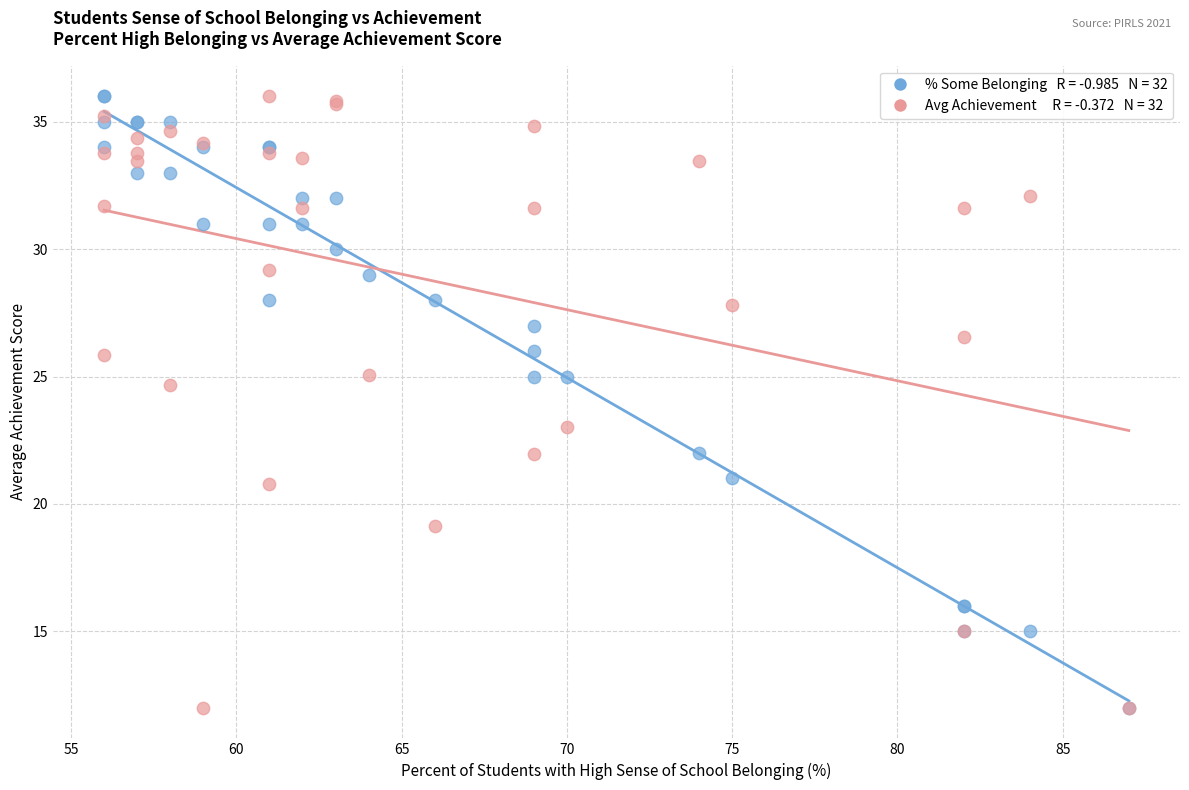

Across all series, what Y value is closest to 24?

24.7